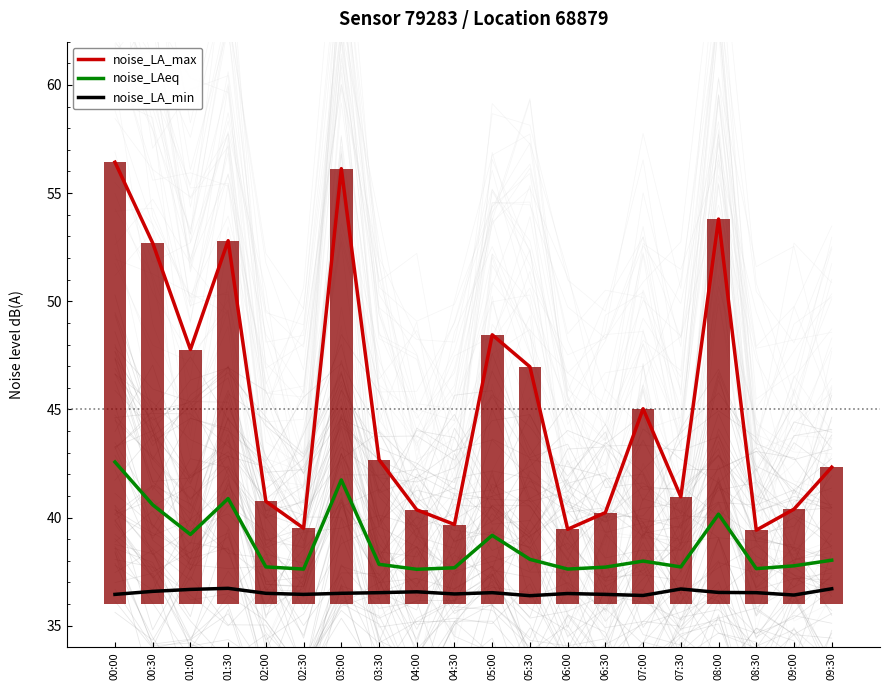

Reading left to right, transcribe all the data shown in this chart.

noise_LA_max: 56.4	52.7	47.8	52.8	40.8	39.5	56.1	42.7	40.4	39.7	48.5	47.0	39.5	40.2	45.0	41.0	53.8	39.4	40.4	42.3
noise_LAeq: 42.6	40.6	39.2	40.9	37.7	37.6	41.7	37.8	37.6	37.7	39.2	38.1	37.6	37.7	38.0	37.7	40.2	37.6	37.8	38.0
noise_LA_min: 36.5	36.6	36.7	36.7	36.5	36.5	36.5	36.5	36.6	36.5	36.5	36.4	36.5	36.5	36.4	36.7	36.5	36.5	36.4	36.7